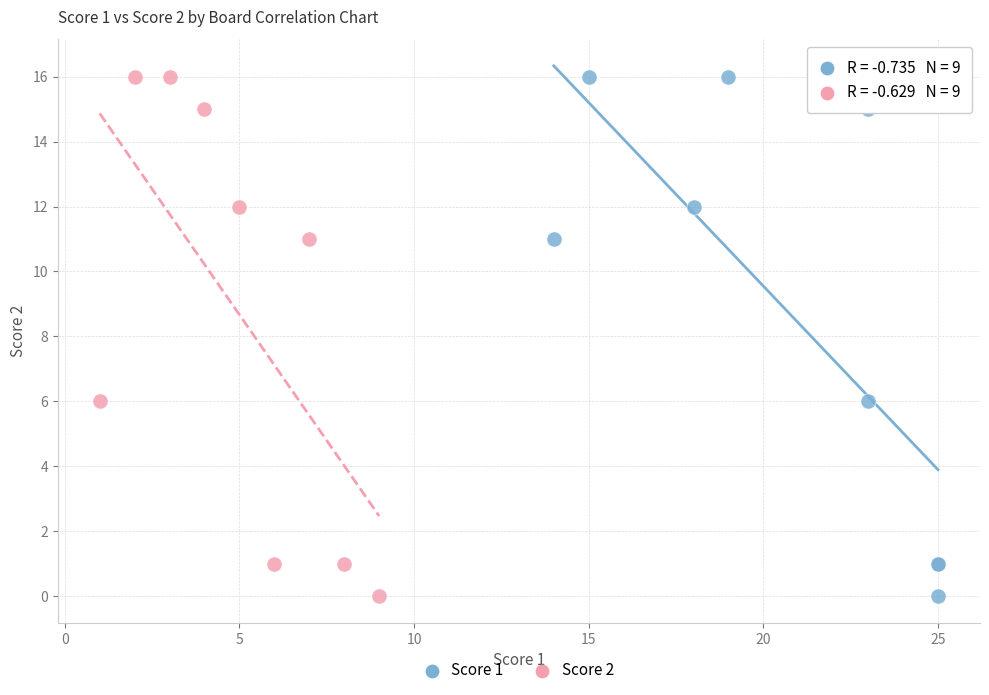

What are all the series names shown in the legend?

Score 1, Score 2